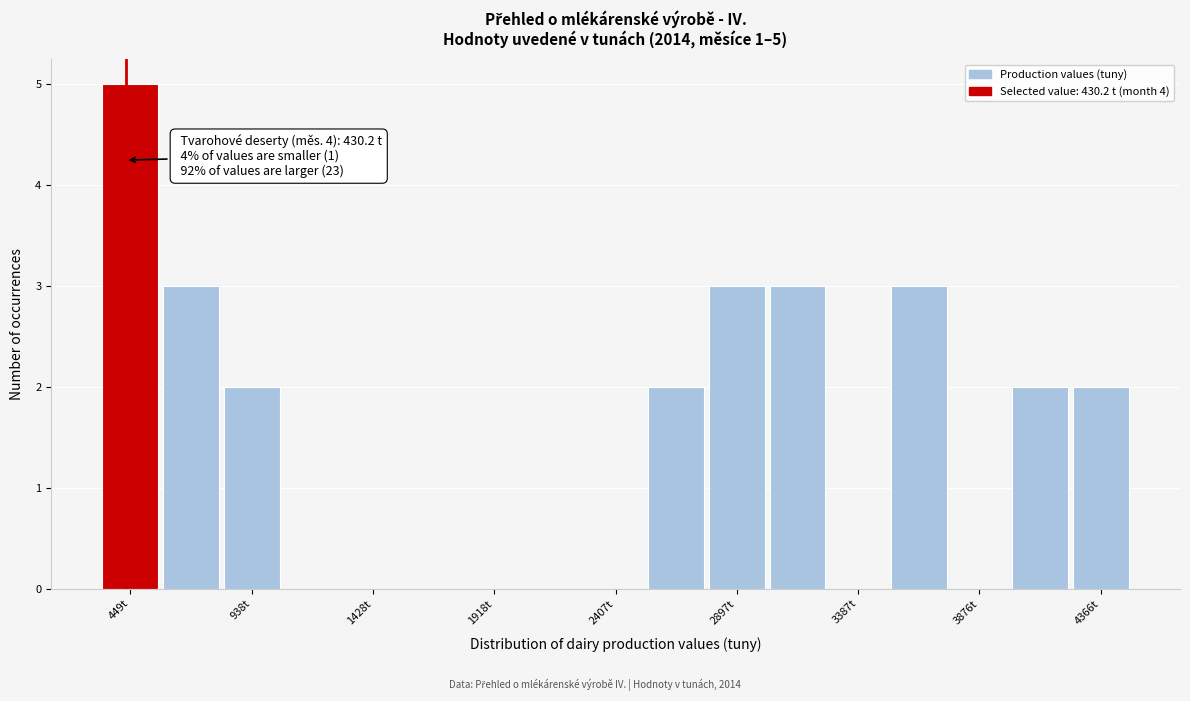

Over which range of the x-axis is the bar tallest?

350 to 550